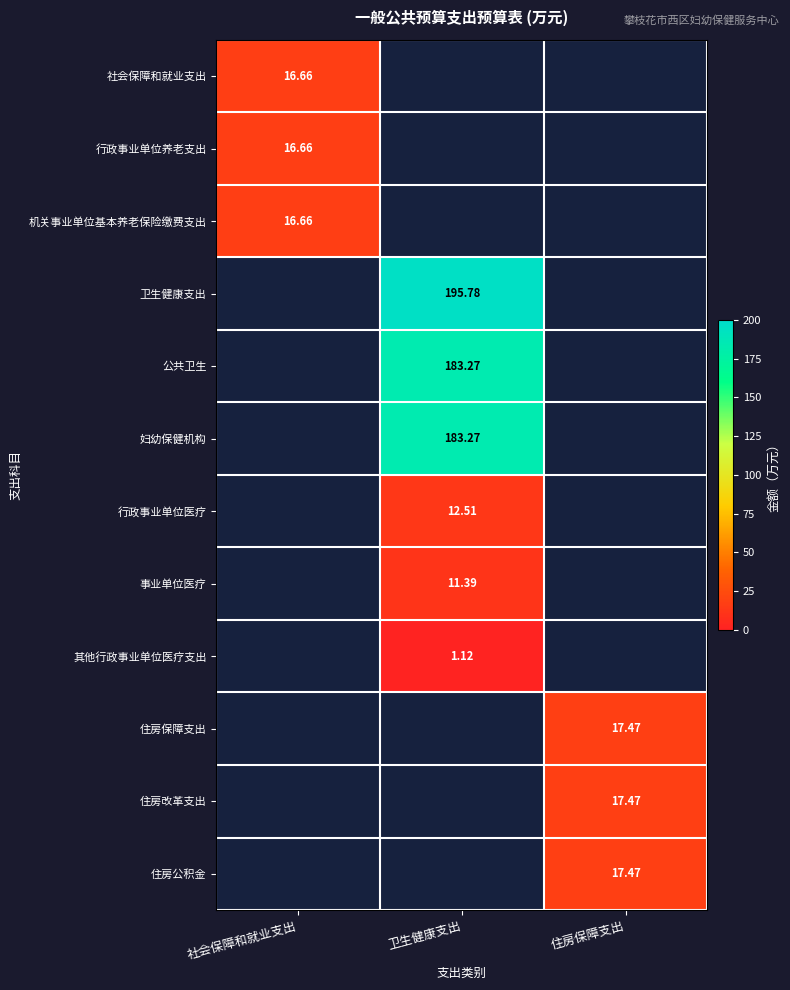

The 社会保障和就业支出 series shows 23.6 at 社会保障和就业支出. True or false?

False